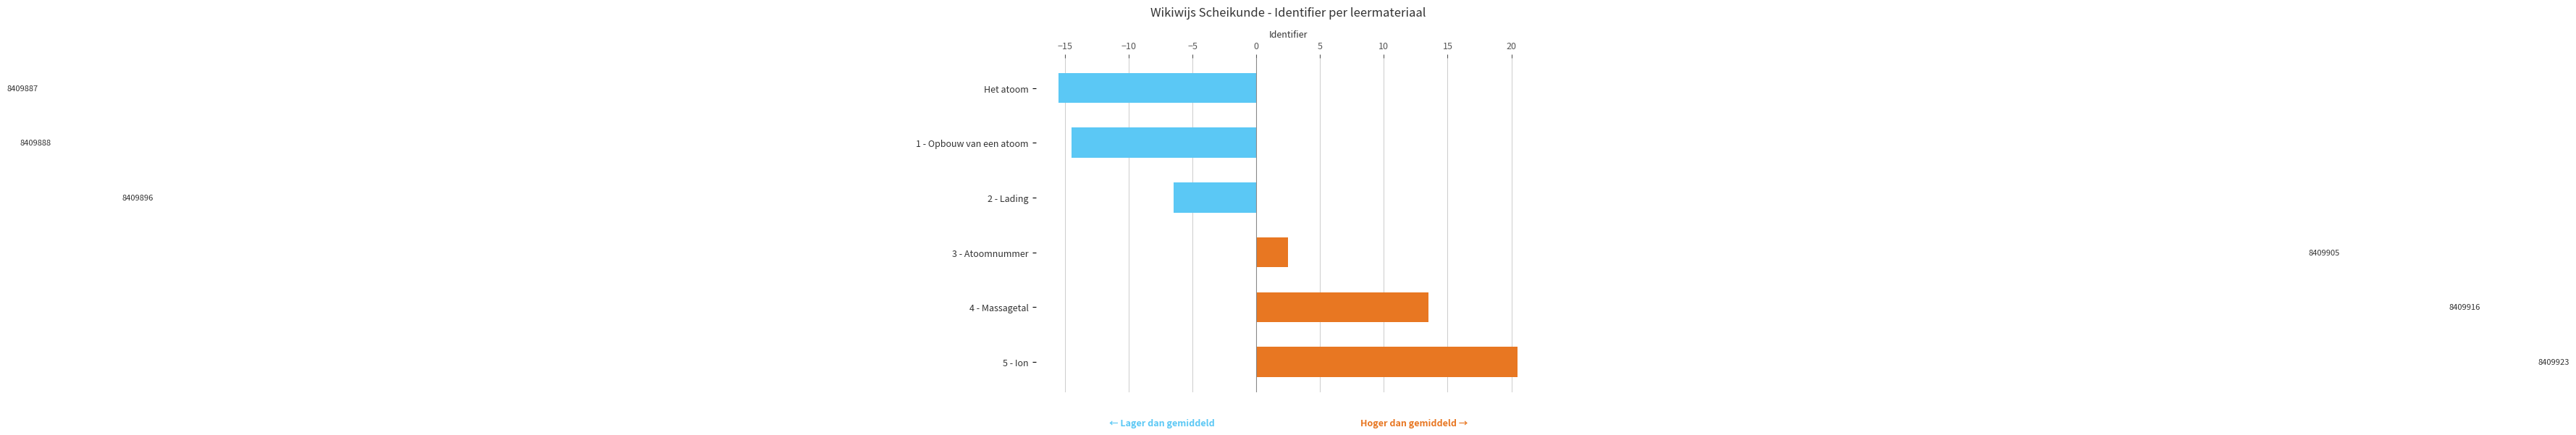

How many bars are there in total?

6